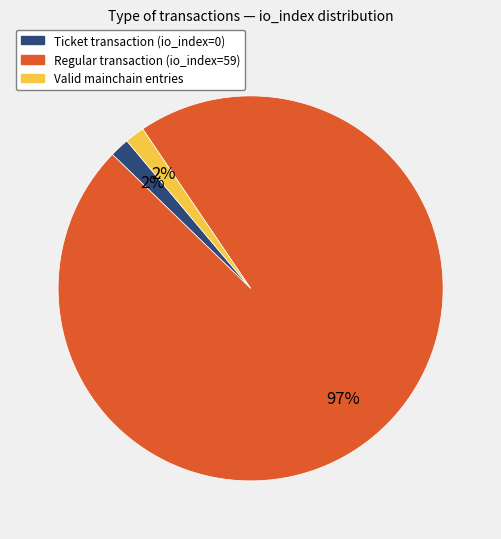

To the nearest percent, what is the average slice percentage?

33%